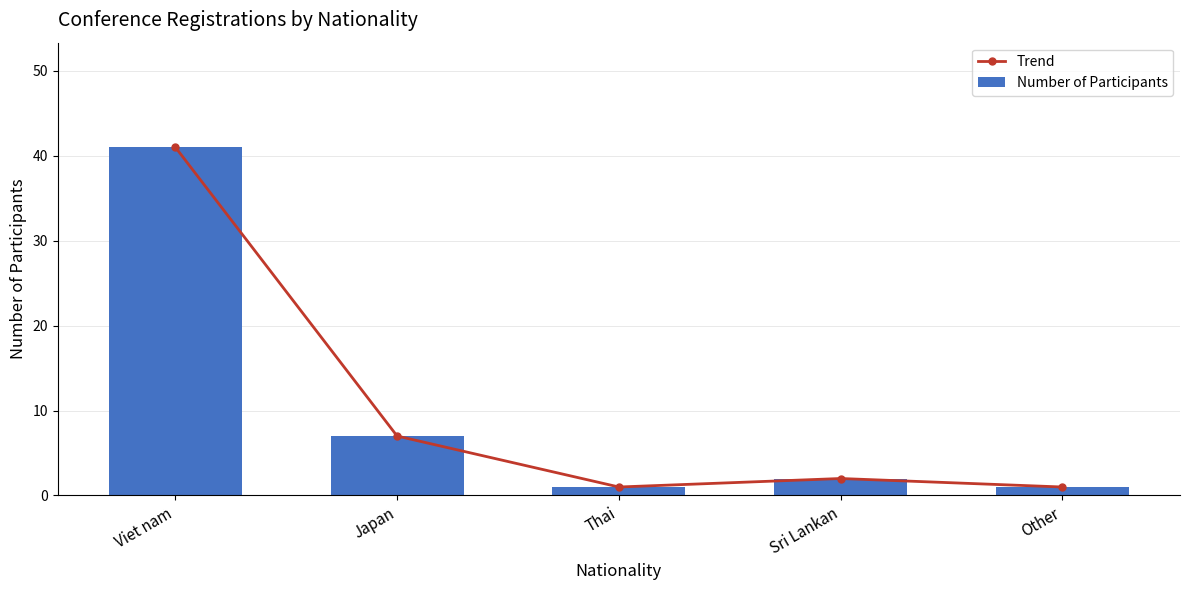

List the series in order of their peak value, lowest first.

Trend, Number of Participants